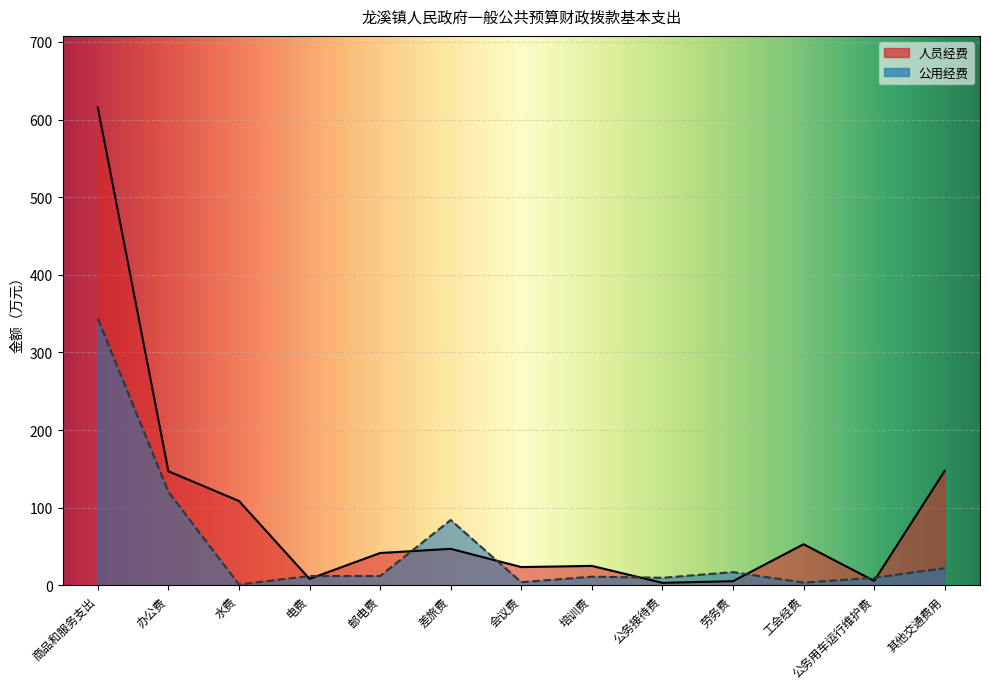

What are all the series names shown in the legend?

人员经费, 公用经费